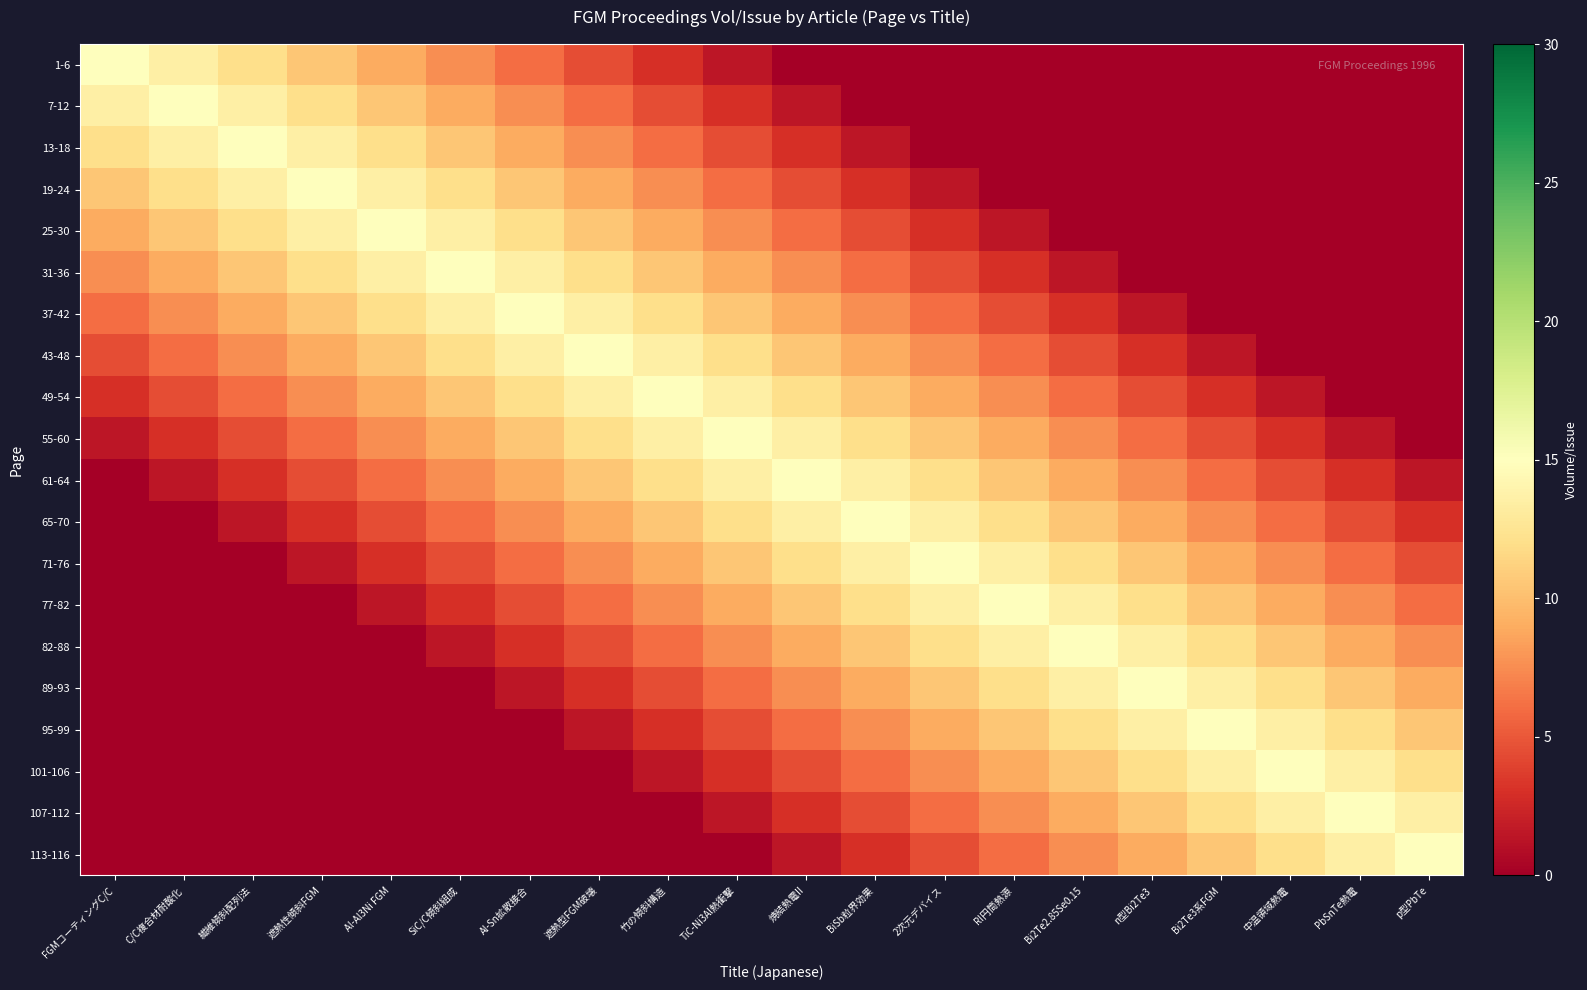

What is the difference between the highest and lowest values at FGMコーティングC/C?

15.0